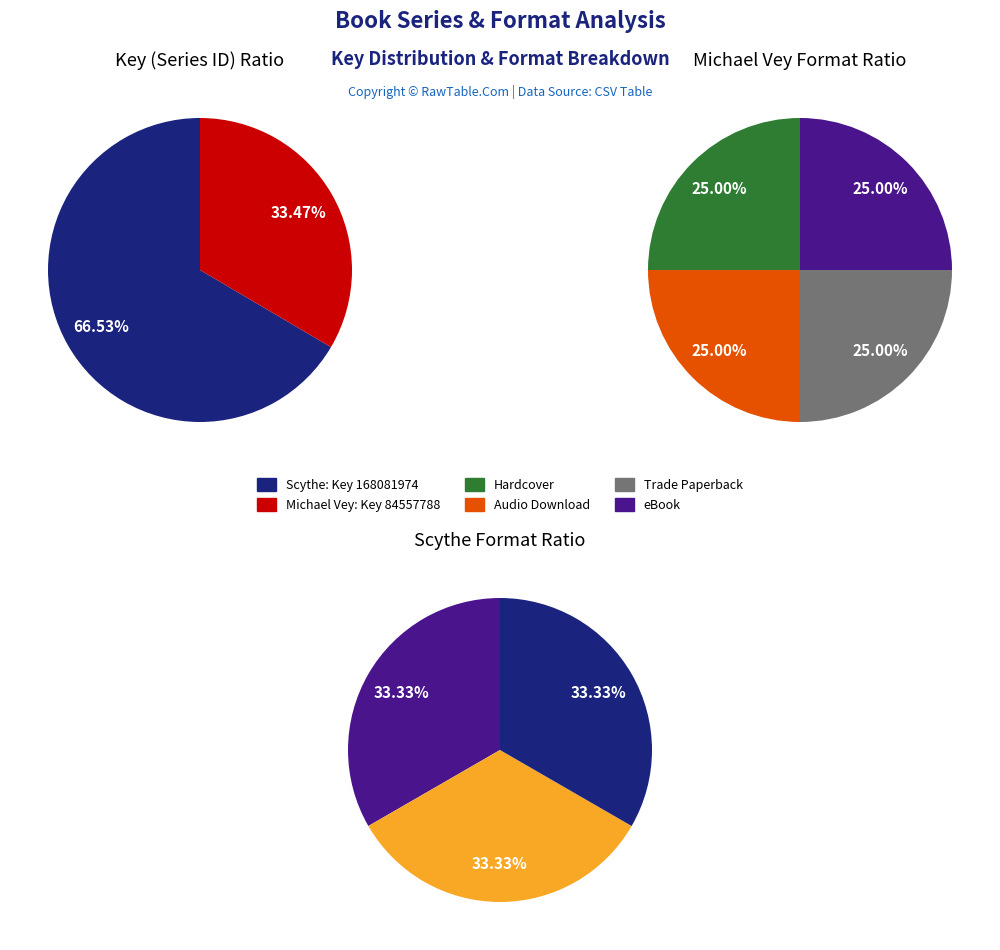

Is it true that Michael Vey (84557788) is 33% of the pie?

True